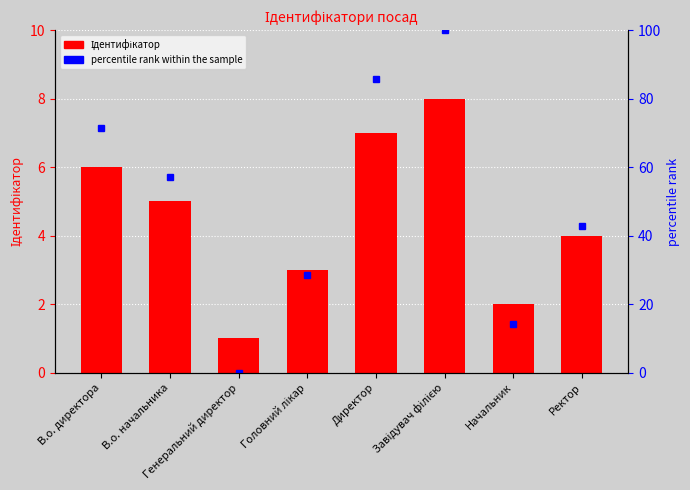

At how many categories does at least one series exceed 74?

2